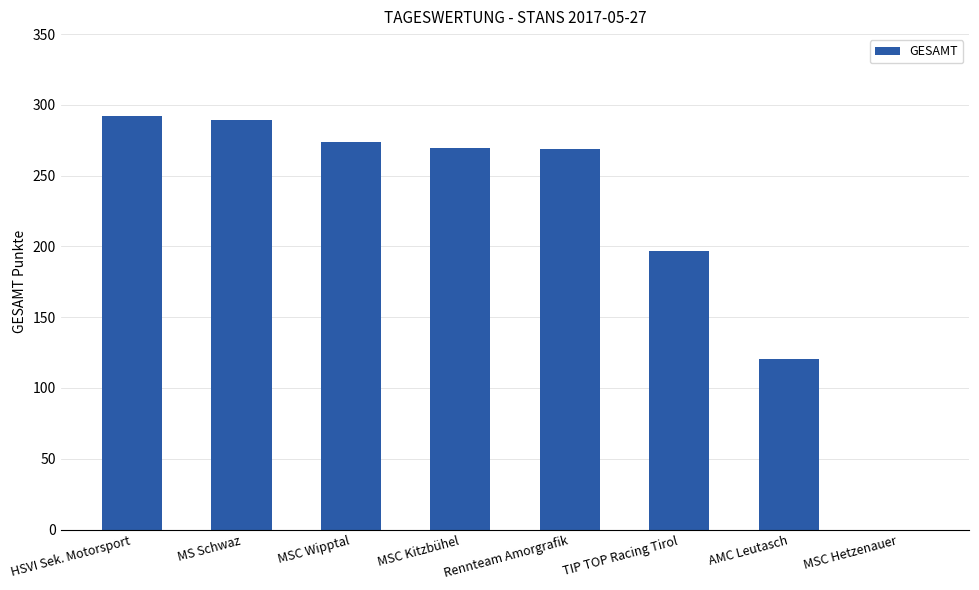

Between MS Schwaz and HSVI Sek. Motorsport, which is larger?

HSVI Sek. Motorsport